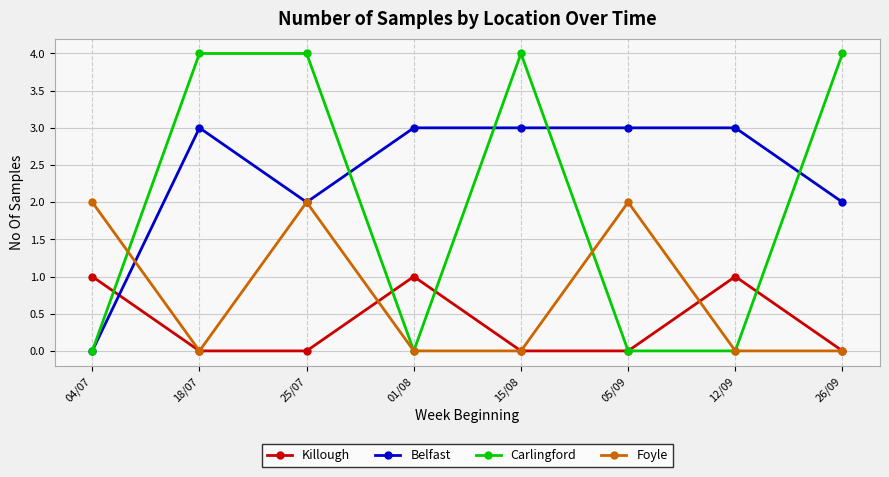

How many lines are shown in the chart?

4